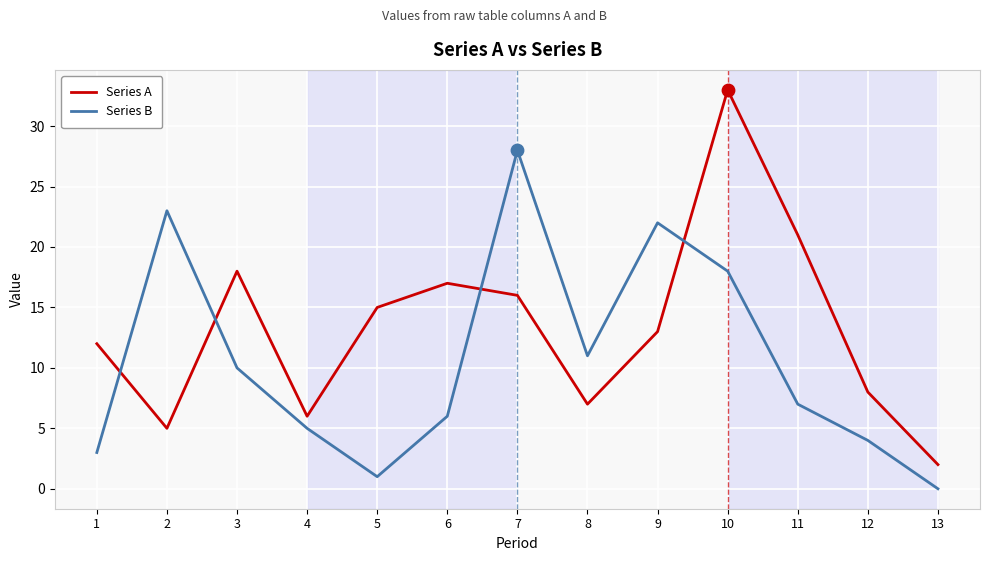

Which series changed the most between 10 and 13?

Series A